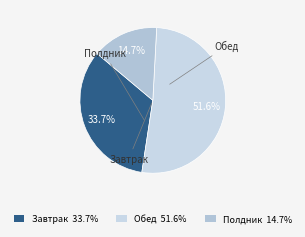

Rank the categories by value from highest to lowest.

Обед, Завтрак, Полдник